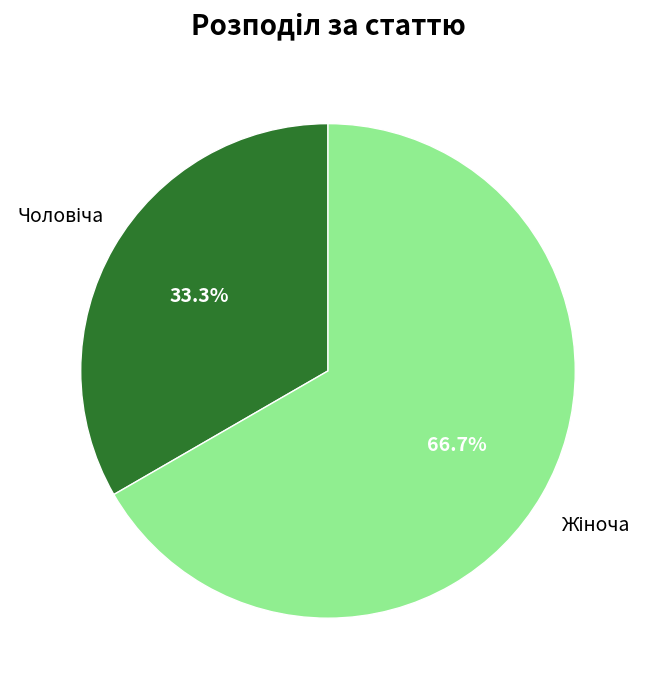

Does any single category account for the majority?

Yes